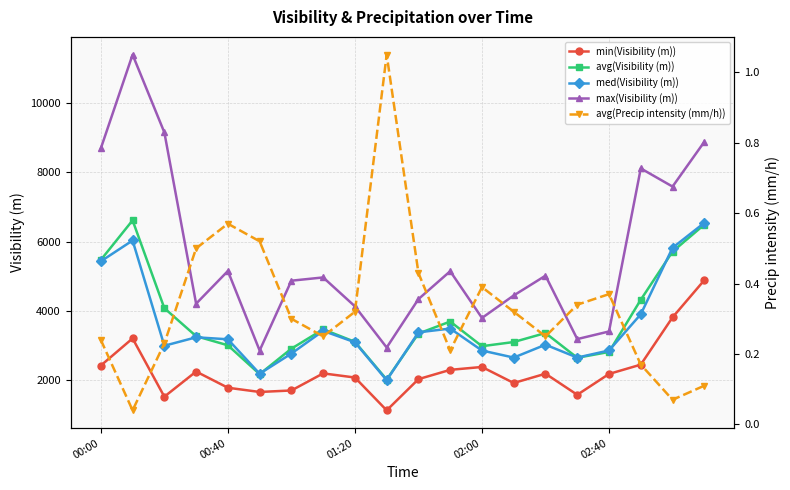

Which series has the widest spread of values?

max(Visibility (m))